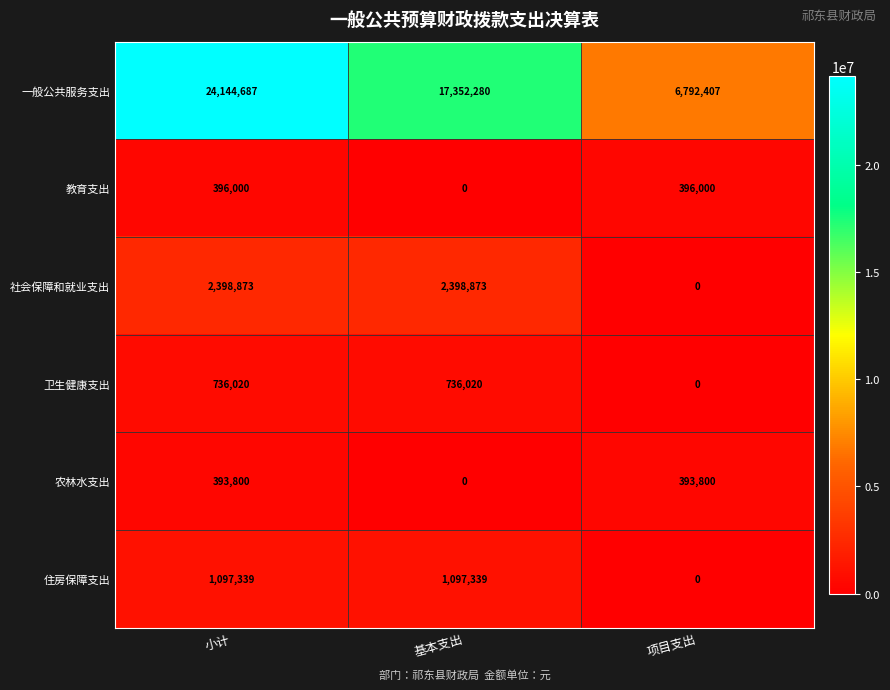

Reading left to right, list all the values displayed in this chart.

一般公共服务支出: 小计=24144687	基本支出=17352280	项目支出=6792407
教育支出: 小计=396000	基本支出=0	项目支出=396000
社会保障和就业支出: 小计=2398873	基本支出=2398873	项目支出=0
卫生健康支出: 小计=736020	基本支出=736020	项目支出=0
农林水支出: 小计=393800	基本支出=0	项目支出=393800
住房保障支出: 小计=1097339	基本支出=1097339	项目支出=0